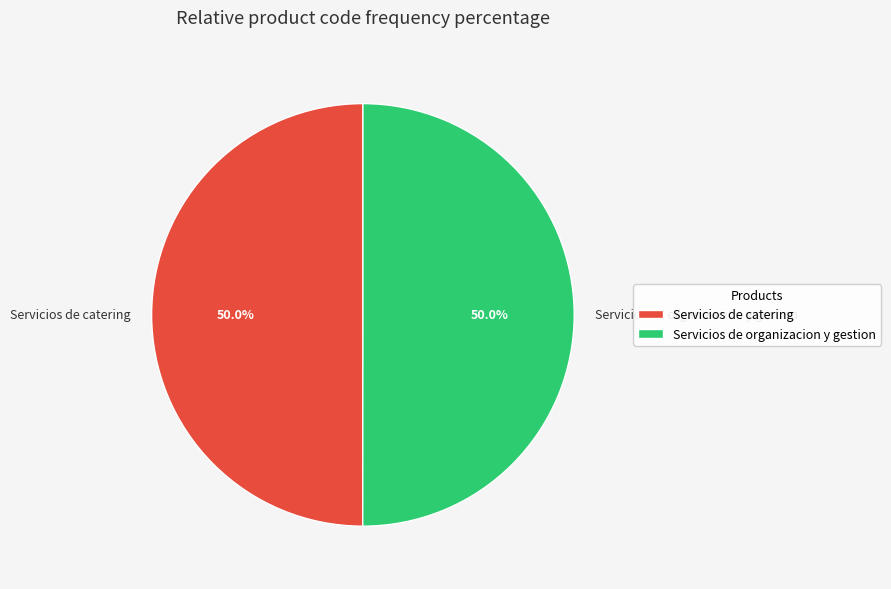

What percentage is the Servicios de catering slice, to the nearest percent?

50%